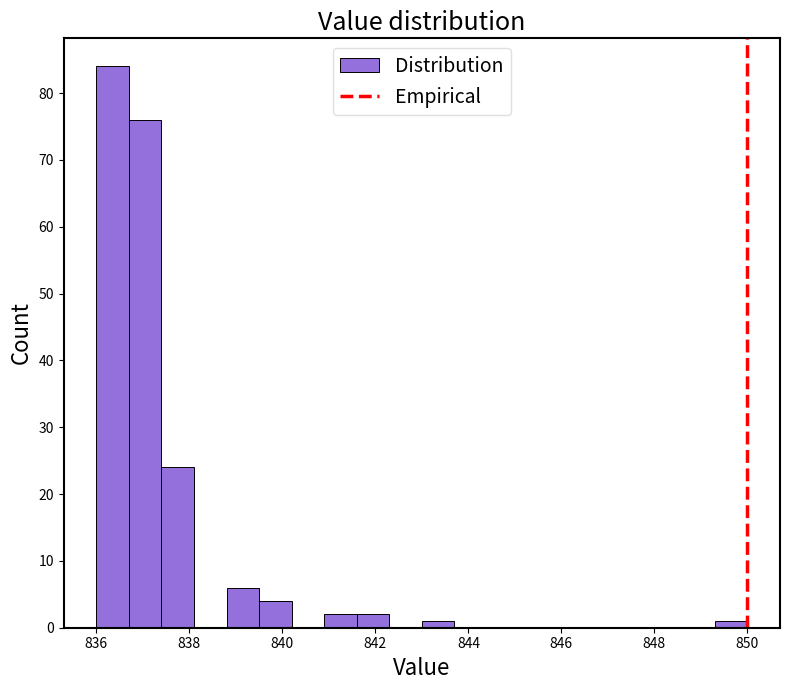

Read against the x-axis, roughly where is the centre of the tallest bar?

836.4